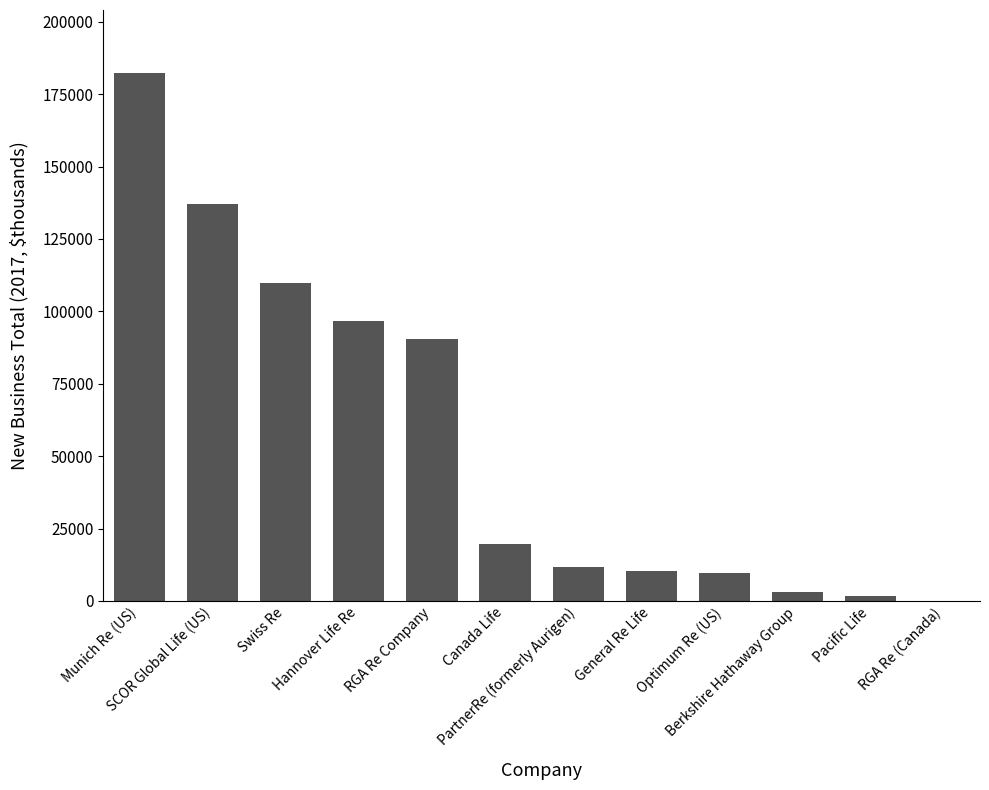

What is the difference between the values at Optimum Re (US) and Canada Life?

10167.4